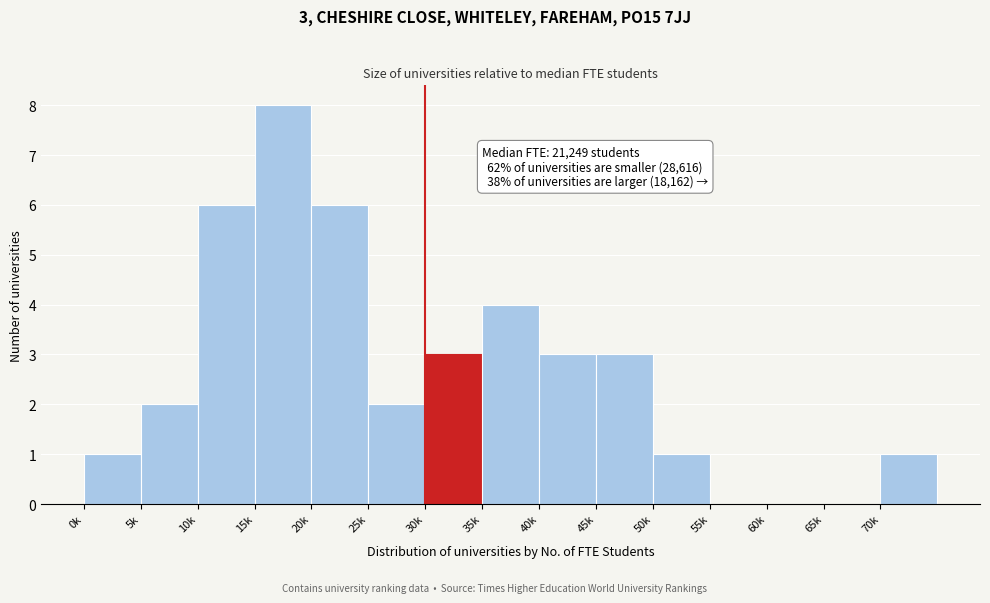

Reading left to right, transcribe all the data shown in this chart.

0k=1	5k=2	10k=6	15k=8	20k=6	25k=2	30k=3	35k=4	40k=3	45k=3	50k=1	55k=0	60k=0	65k=0	70k=1